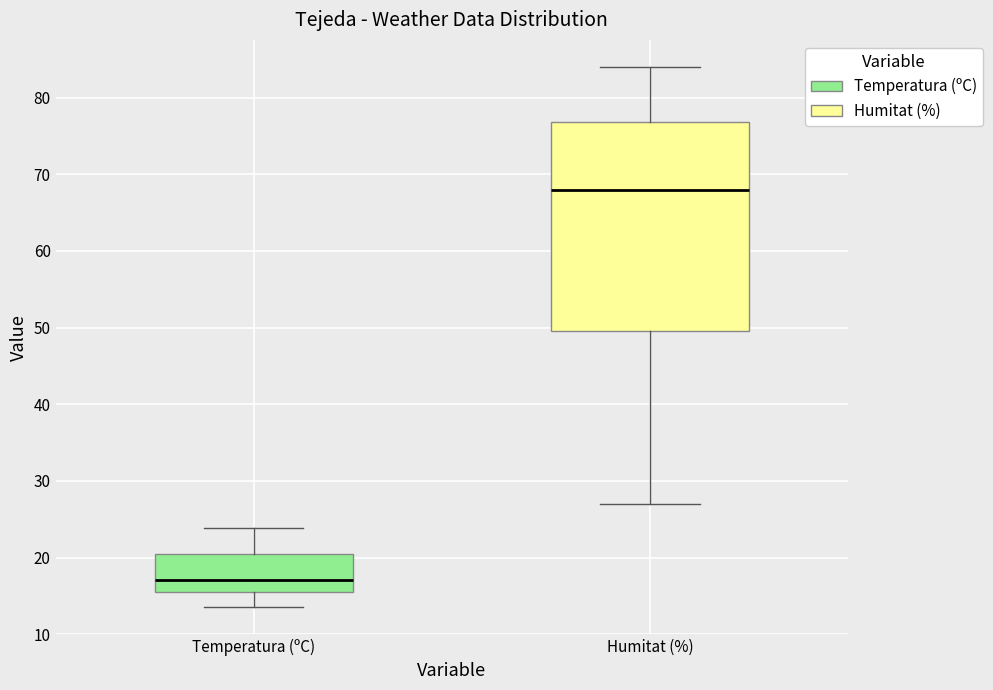

Which box's median line is the lowest?

Temperatura (ºC)